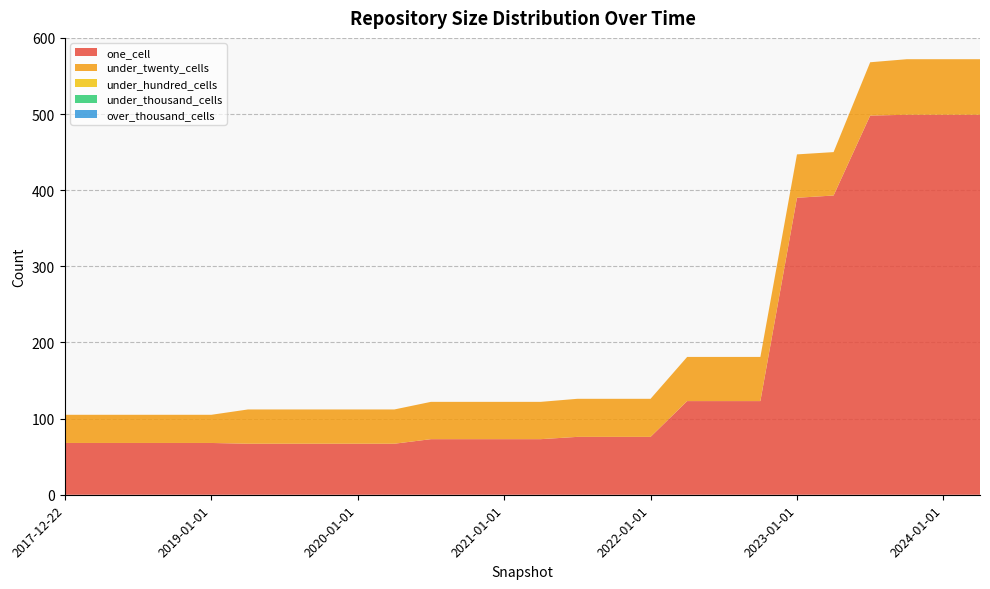

Reading right to left, list all the values displayed in this chart.

one_cell: 2024-04-01=499	2024-01-01=499	2023-10-01=499	2023-07-01=498	2023-04-01=393	2023-01-01=390	2022-10-01=123	2022-07-01=123	2022-04-01=123	2022-01-01=76	2021-10-01=76	2021-07-01=76	2021-04-01=73	2021-01-01=73	2020-10-01=73	2020-07-01=73	2020-04-01=67	2020-01-01=67	2019-10-09=67	2019-07-01=67	2019-04-06=67	2019-01-01=68	2018-09-28=68	2018-07-11=68	2018-04-09=68	2017-12-22=68
under_twenty_cells: 2024-04-01=73	2024-01-01=73	2023-10-01=73	2023-07-01=70	2023-04-01=57	2023-01-01=57	2022-10-01=58	2022-07-01=58	2022-04-01=58	2022-01-01=50	2021-10-01=50	2021-07-01=50	2021-04-01=49	2021-01-01=49	2020-10-01=49	2020-07-01=49	2020-04-01=45	2020-01-01=45	2019-10-09=45	2019-07-01=45	2019-04-06=45	2019-01-01=37	2018-09-28=37	2018-07-11=37	2018-04-09=37	2017-12-22=37
under_hundred_cells: 2024-04-01=0	2024-01-01=0	2023-10-01=0	2023-07-01=0	2023-04-01=0	2023-01-01=0	2022-10-01=0	2022-07-01=0	2022-04-01=0	2022-01-01=0	2021-10-01=0	2021-07-01=0	2021-04-01=0	2021-01-01=0	2020-10-01=0	2020-07-01=0	2020-04-01=0	2020-01-01=0	2019-10-09=0	2019-07-01=0	2019-04-06=0	2019-01-01=0	2018-09-28=0	2018-07-11=0	2018-04-09=0	2017-12-22=0
under_thousand_cells: 2024-04-01=0	2024-01-01=0	2023-10-01=0	2023-07-01=0	2023-04-01=0	2023-01-01=0	2022-10-01=0	2022-07-01=0	2022-04-01=0	2022-01-01=0	2021-10-01=0	2021-07-01=0	2021-04-01=0	2021-01-01=0	2020-10-01=0	2020-07-01=0	2020-04-01=0	2020-01-01=0	2019-10-09=0	2019-07-01=0	2019-04-06=0	2019-01-01=0	2018-09-28=0	2018-07-11=0	2018-04-09=0	2017-12-22=0
over_thousand_cells: 2024-04-01=0	2024-01-01=0	2023-10-01=0	2023-07-01=0	2023-04-01=0	2023-01-01=0	2022-10-01=0	2022-07-01=0	2022-04-01=0	2022-01-01=0	2021-10-01=0	2021-07-01=0	2021-04-01=0	2021-01-01=0	2020-10-01=0	2020-07-01=0	2020-04-01=0	2020-01-01=0	2019-10-09=0	2019-07-01=0	2019-04-06=0	2019-01-01=0	2018-09-28=0	2018-07-11=0	2018-04-09=0	2017-12-22=0